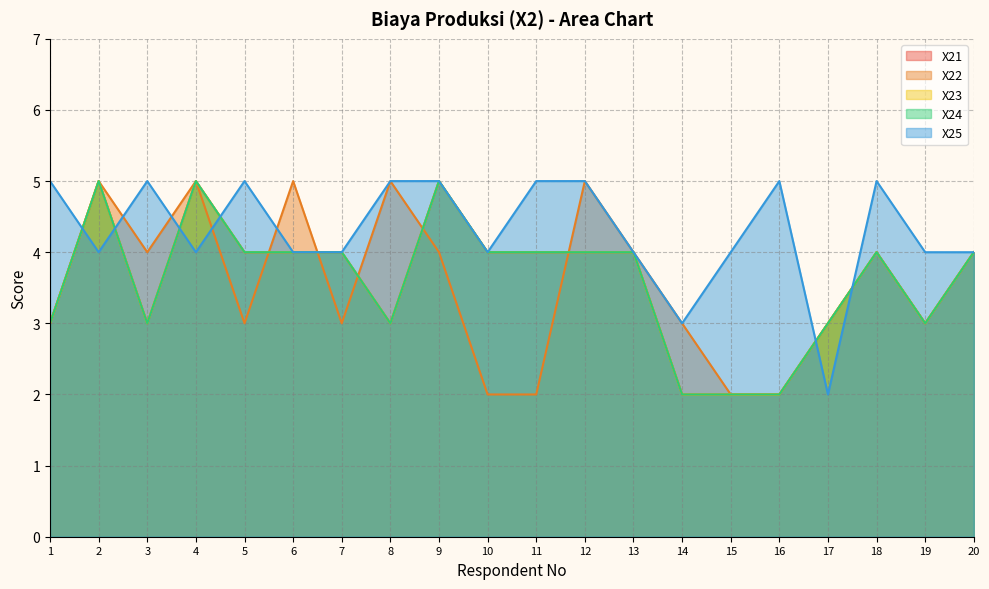

Count the number of categories in the chart.

20